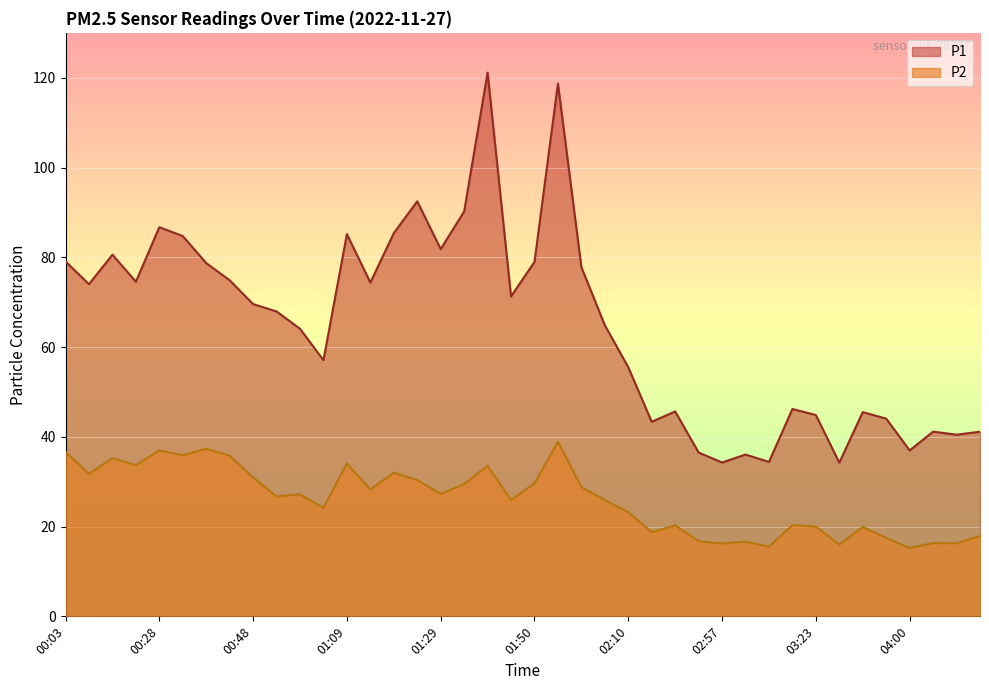

Is it true that P1 equals 39.7 at 01:50?

False